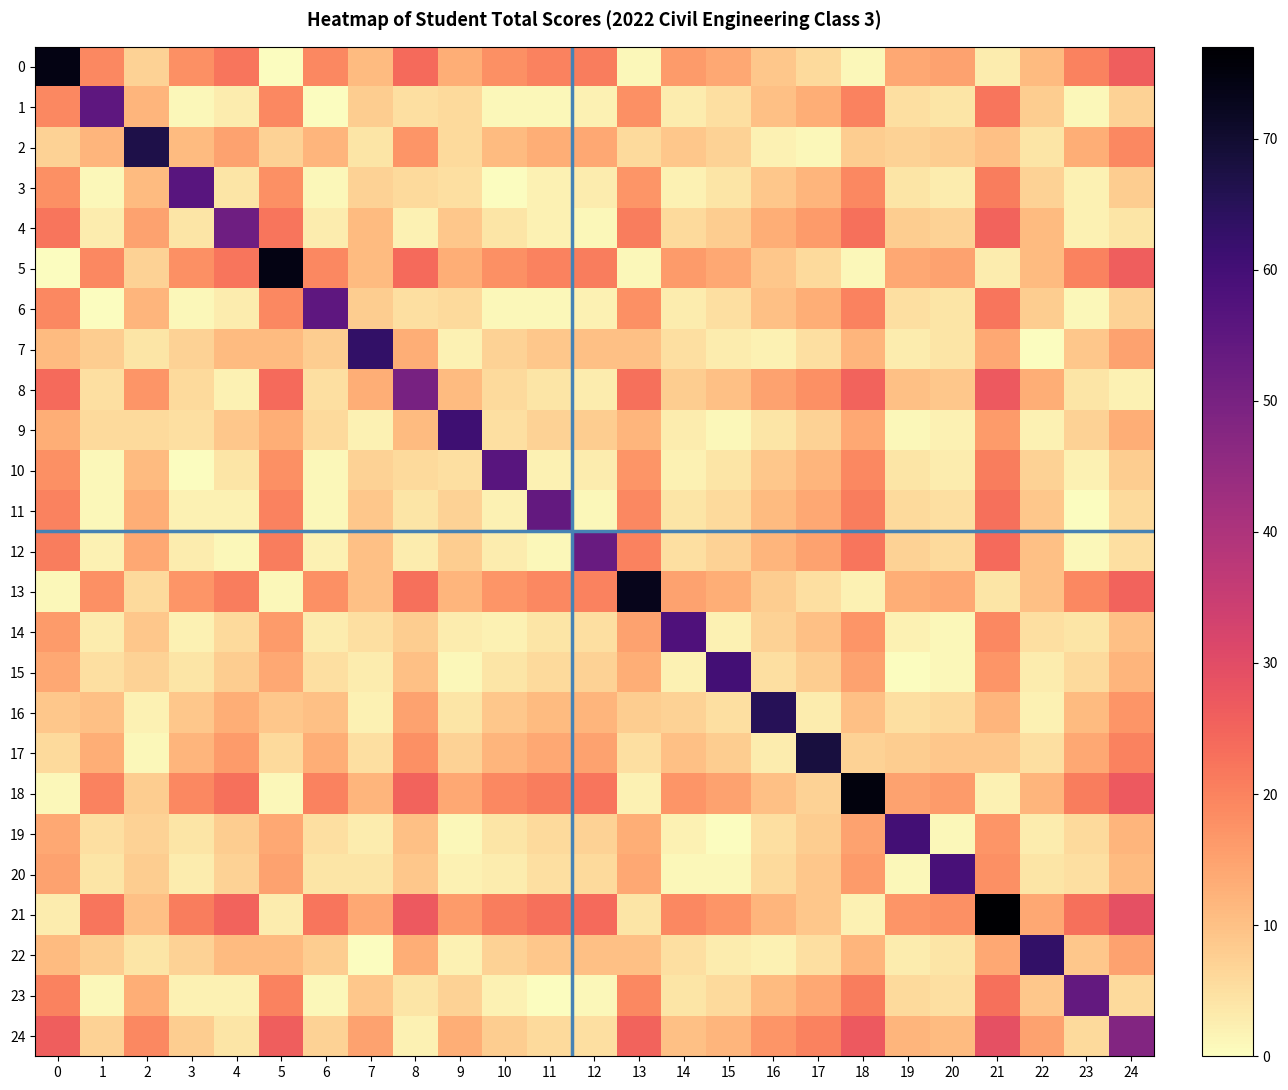

Which category has the highest value across all series?

21